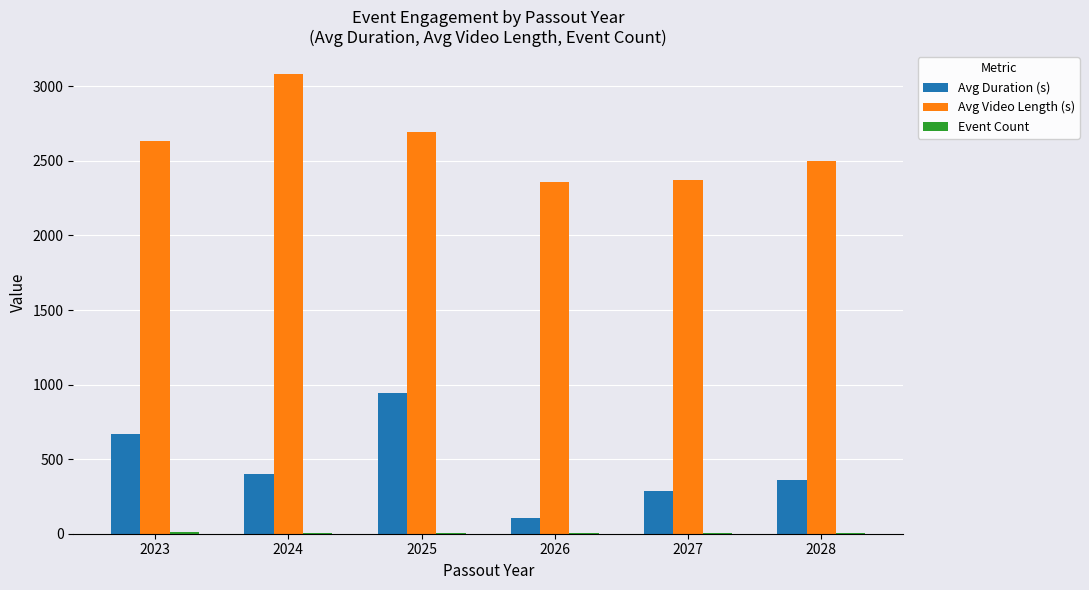

The Avg Video Length (s) series shows 3081.7 at 2024. True or false?

True